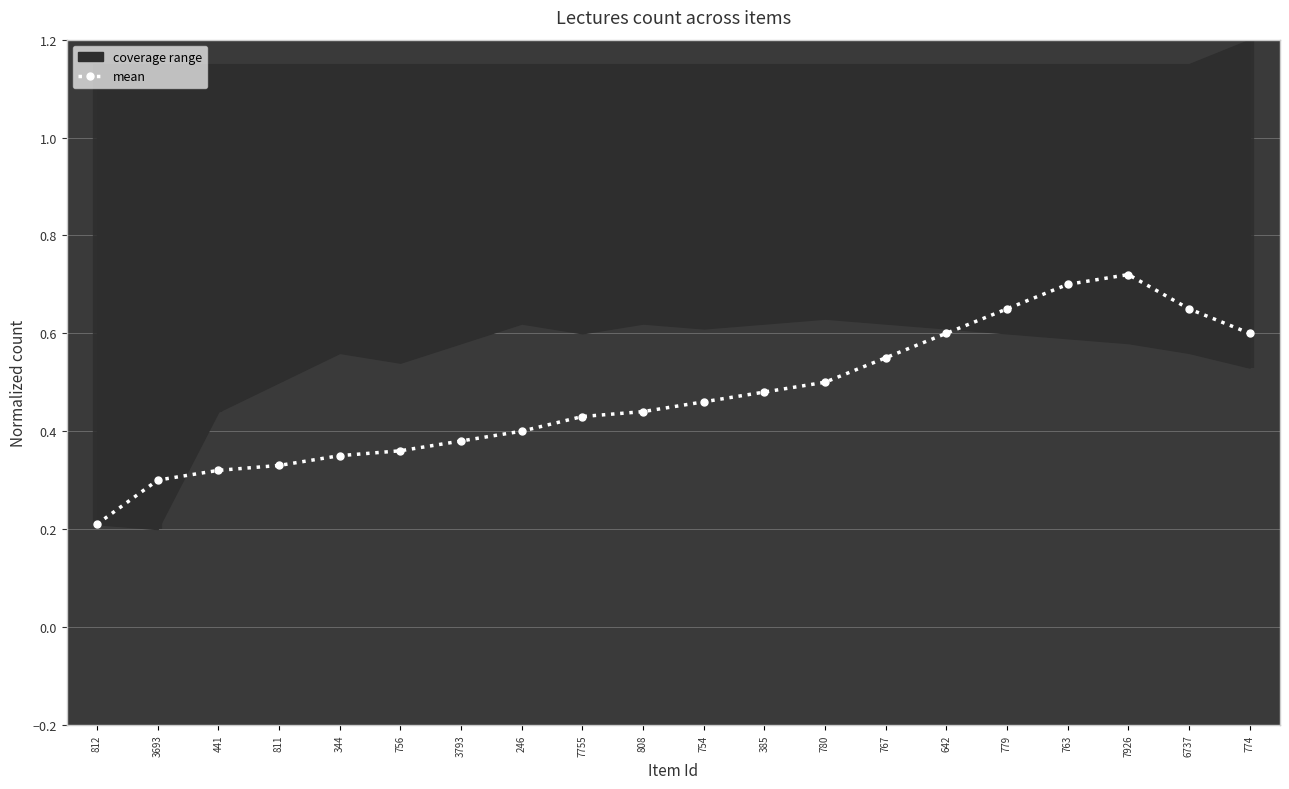

What is the average value?

0.5